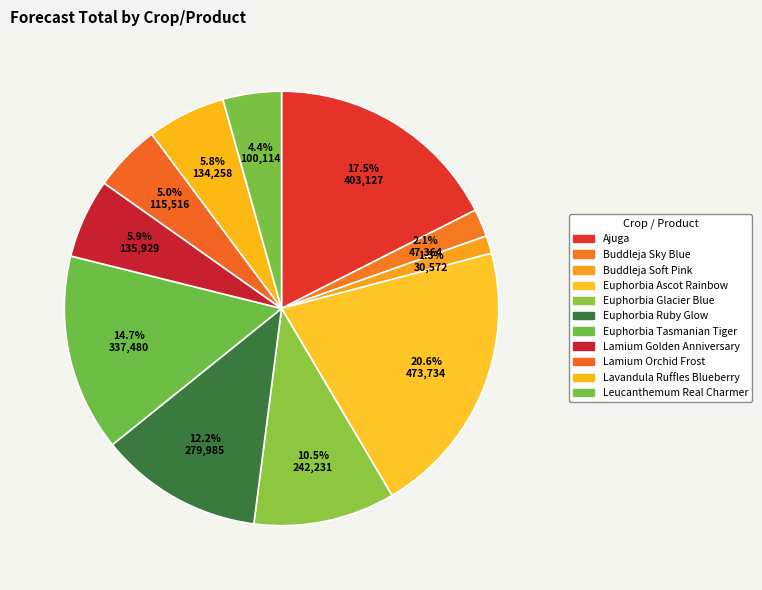

How many segments does this pie chart have?

11